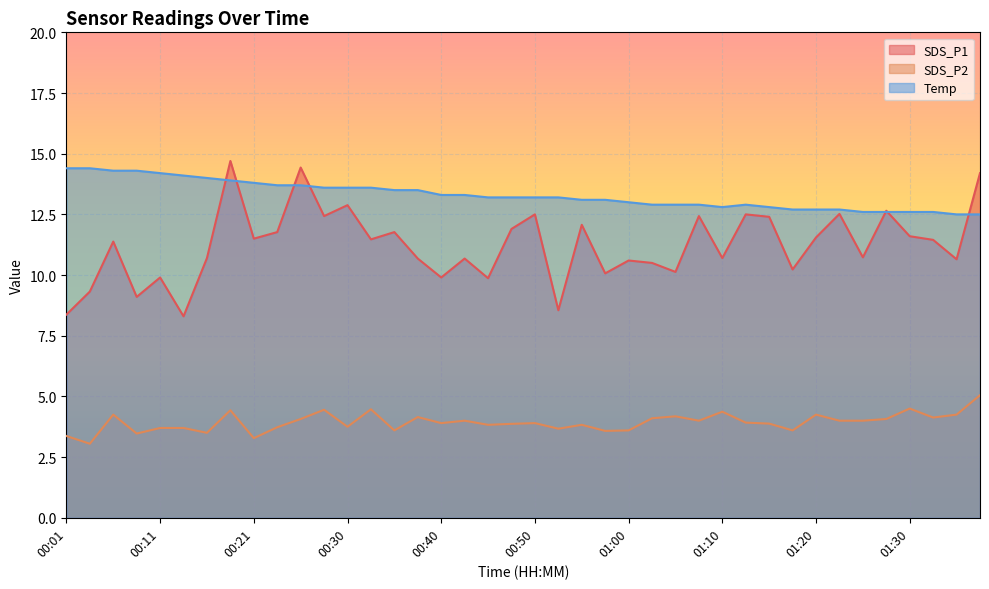

What are all the series names shown in the legend?

SDS_P1, SDS_P2, Temp